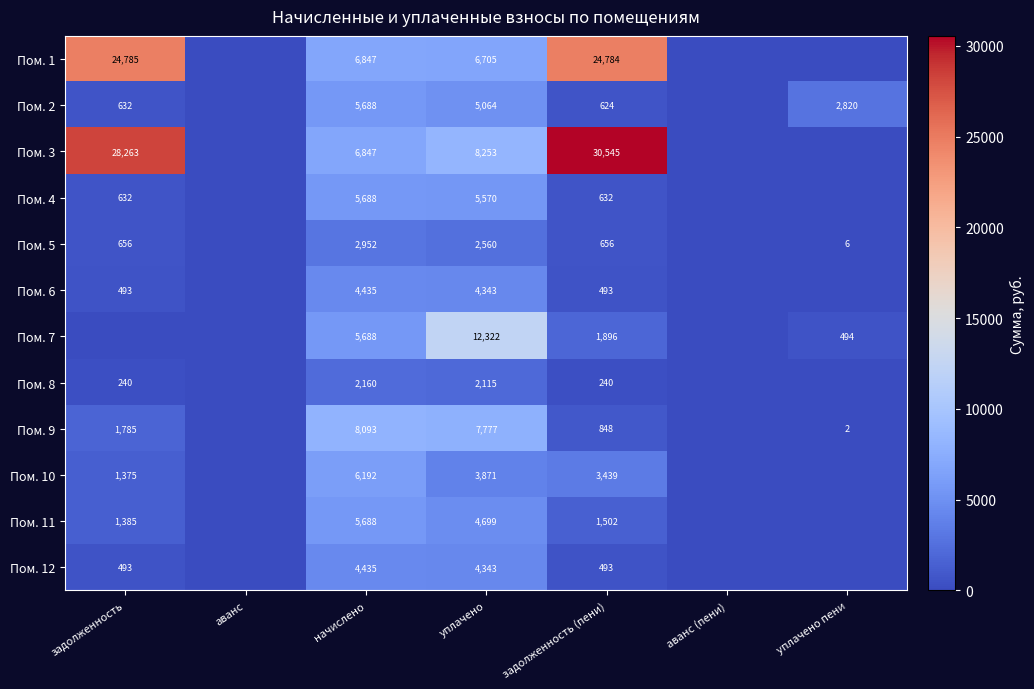

Is it true that Пом. 2 equals 959.5 at задолженность?

False